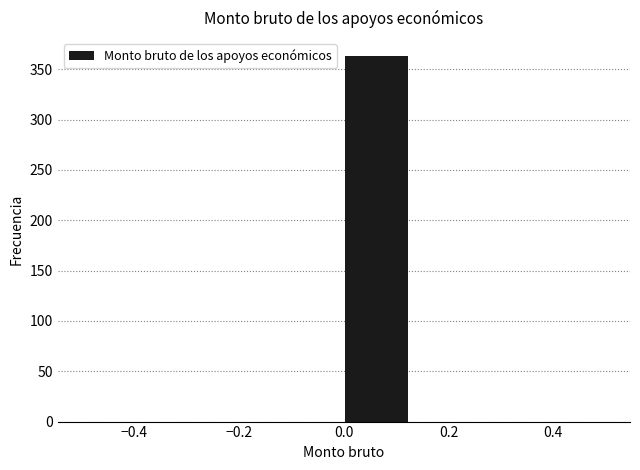

What is the height of the bar covering 0.000 to 0.125 on the x-axis? Neither the bar edges nor the heights are printed on the chart, so give them approximately, as read against the axes.

365